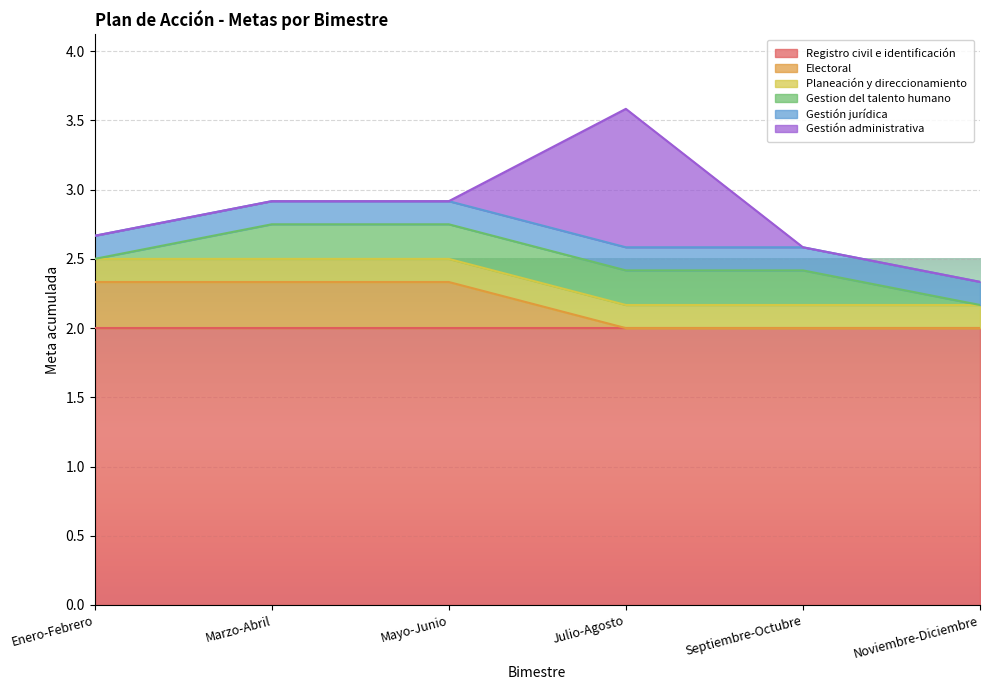

Reading left to right, what are all the values shown in this chart?

Registro civil e identificación: Enero-Febrero=2.0	Marzo-Abril=2.0	Mayo-Junio=2.0	Julio-Agosto=2.0	Septiembre-Octubre=2.0	Noviembre-Diciembre=2.0
Electoral: Enero-Febrero=0.3	Marzo-Abril=0.3	Mayo-Junio=0.3	Julio-Agosto=0.0	Septiembre-Octubre=0.0	Noviembre-Diciembre=0.0
Planeación y direccionamiento: Enero-Febrero=0.2	Marzo-Abril=0.2	Mayo-Junio=0.2	Julio-Agosto=0.2	Septiembre-Octubre=0.2	Noviembre-Diciembre=0.2
Gestion del talento humano: Enero-Febrero=0.0	Marzo-Abril=0.2	Mayo-Junio=0.2	Julio-Agosto=0.2	Septiembre-Octubre=0.2	Noviembre-Diciembre=0.0
Gestión jurídica: Enero-Febrero=0.2	Marzo-Abril=0.2	Mayo-Junio=0.2	Julio-Agosto=0.2	Septiembre-Octubre=0.2	Noviembre-Diciembre=0.2
Gestión administrativa: Enero-Febrero=0.0	Marzo-Abril=0.0	Mayo-Junio=0.0	Julio-Agosto=1.0	Septiembre-Octubre=0.0	Noviembre-Diciembre=0.0